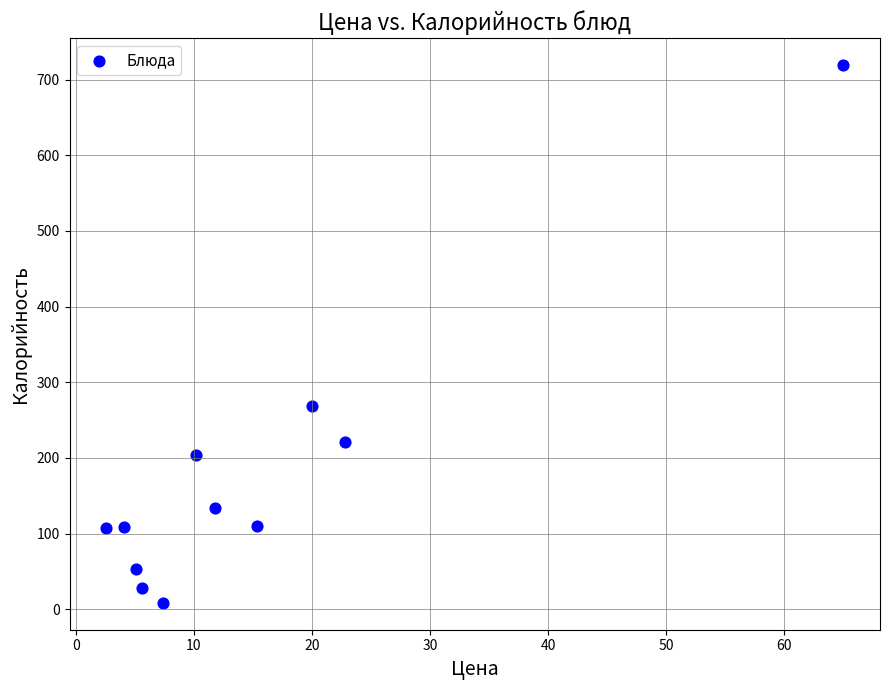

What Y value in the scatter plot is closest to 363?

269.1